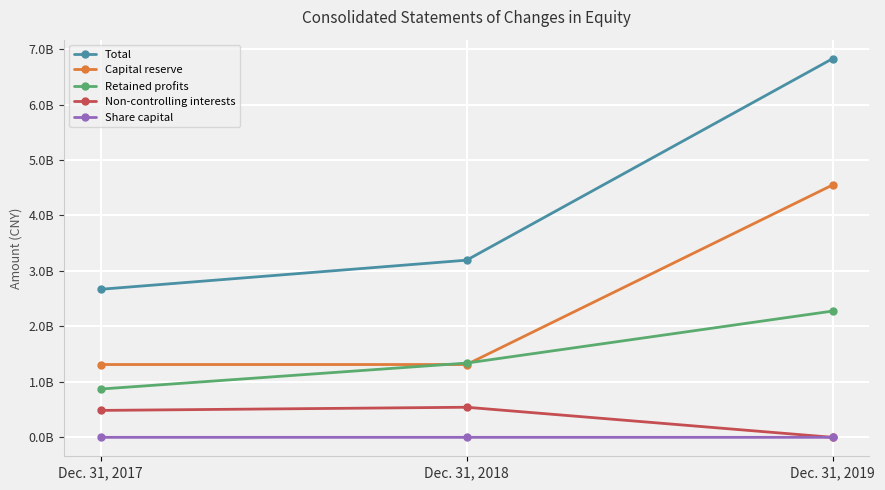

Which series has the largest range (max minus min)?

Total